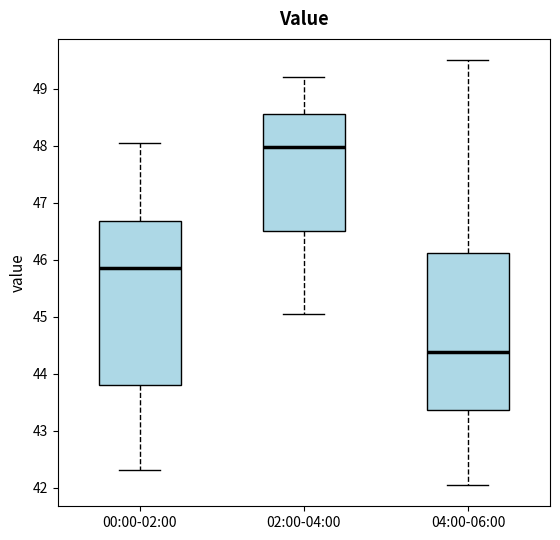

Which box is the tallest, from its lower edge to its upper edge?

00:00-02:00